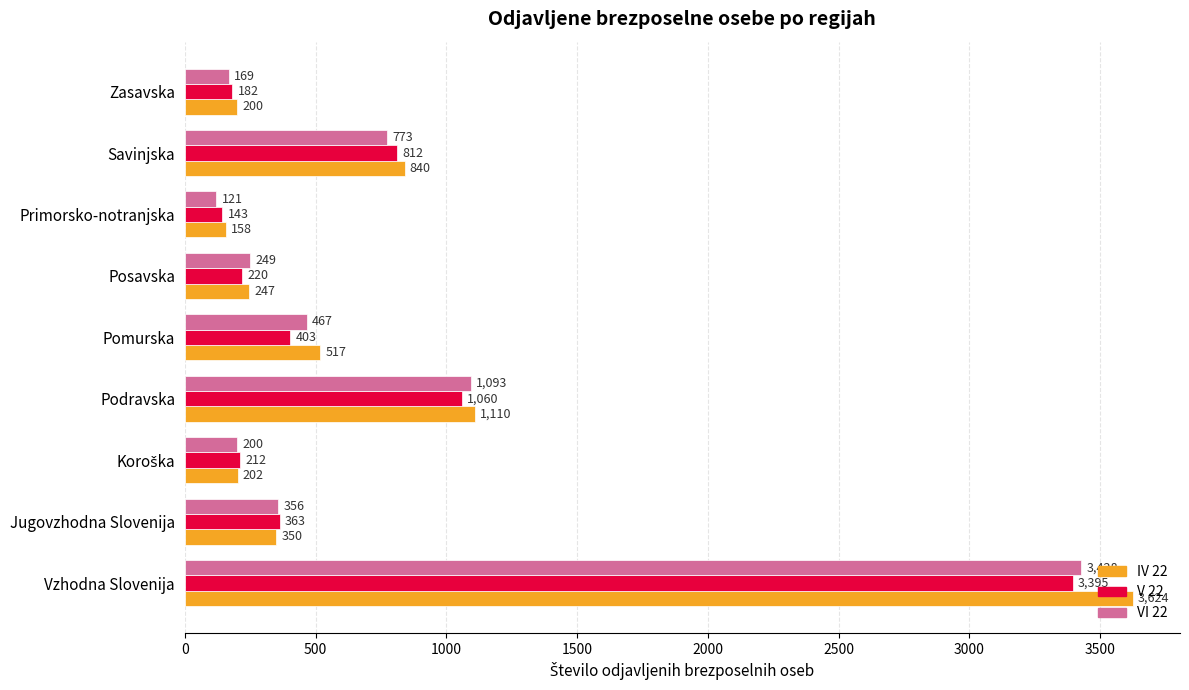

Rank the series at Savinjska from highest to lowest value.

IV 22, V 22, VI 22